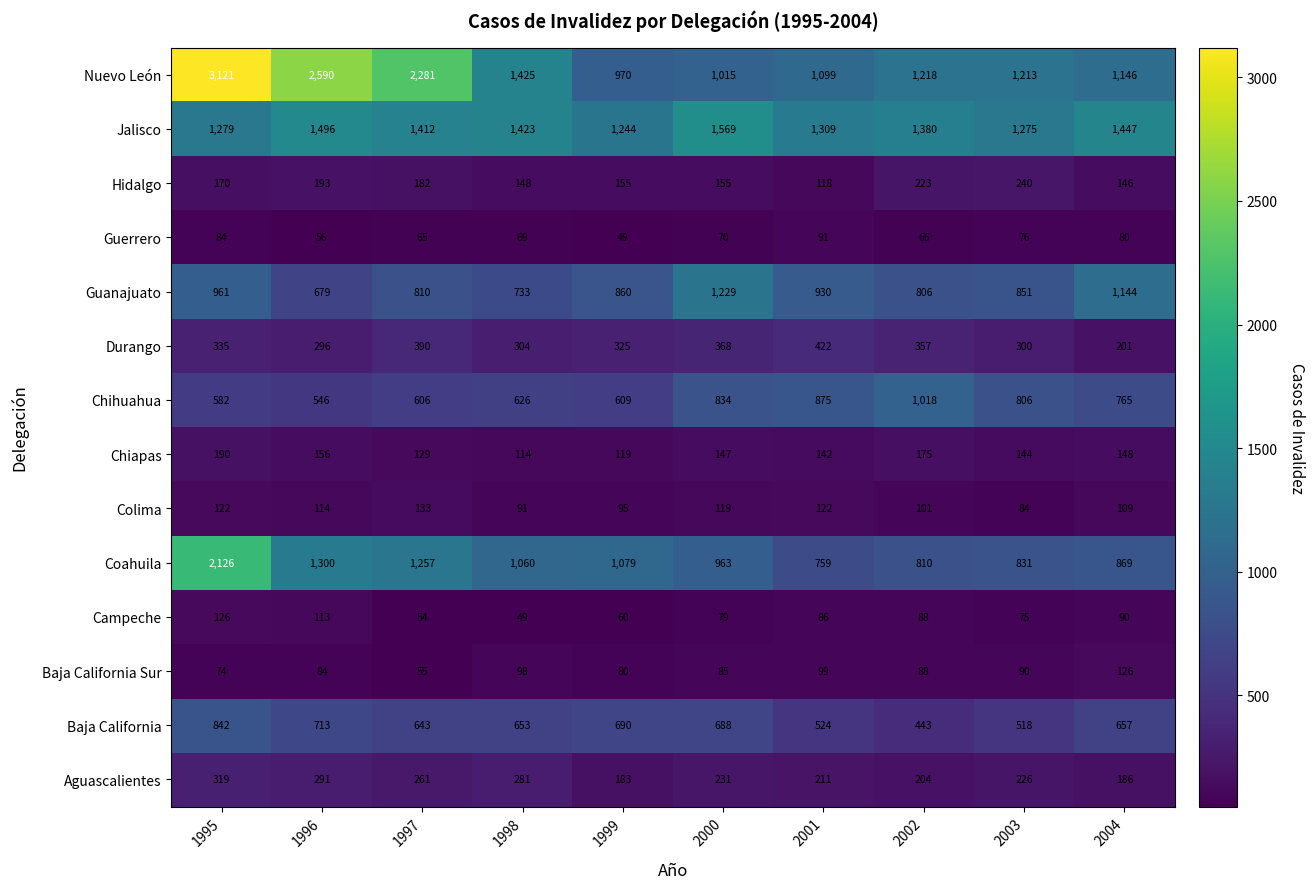

True or false: Chiapas has a value of 129 at 1997.

True